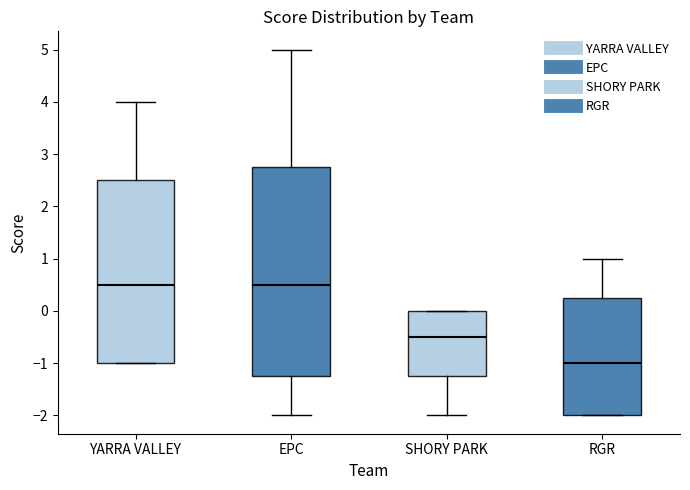

Where does the upper whisker of the box for RGR end on the y-axis? The values are not printed on the chart, so give them approximately, as read against the axis.

1.0